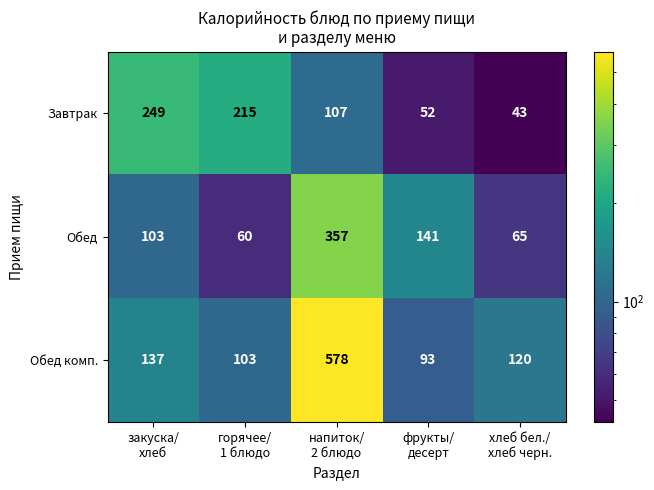

At напиток/
2 блюдо, list the series in order from largest to smallest.

Обед комп., Обед, Завтрак